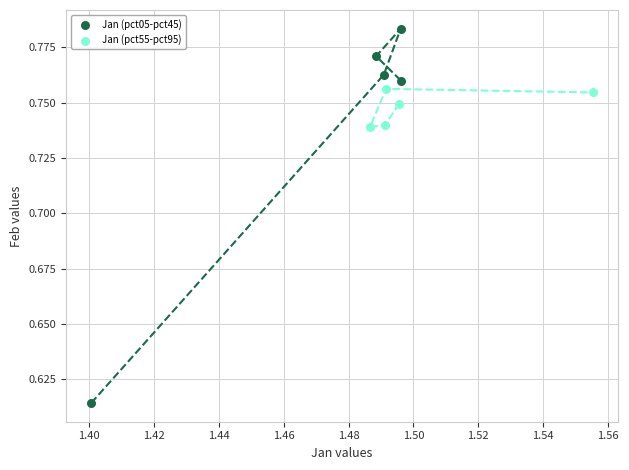

Which series has the widest spread of Y values?

Jan (pct05-pct45)